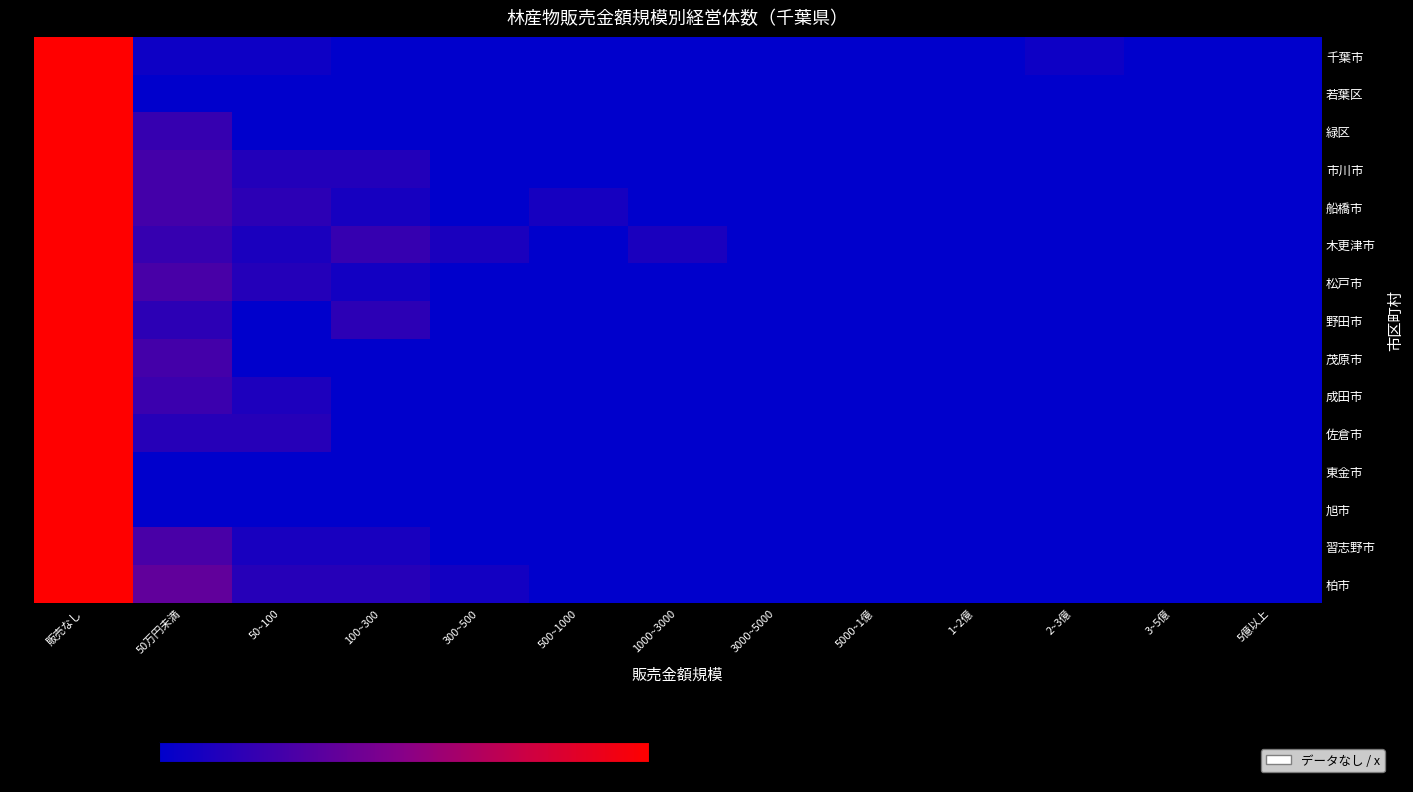

What is the total value across all series at 500~1000?

8.3